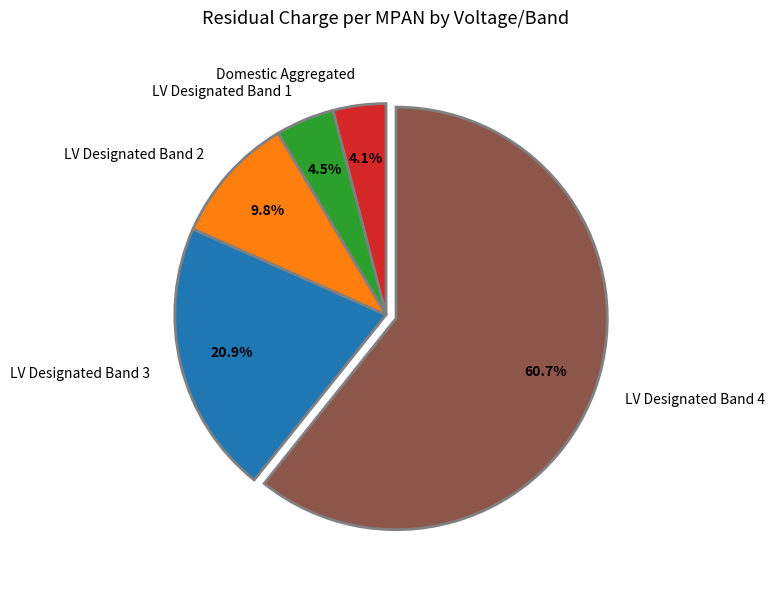

Does LV Designated Band 4 account for over 50% of the chart?

Yes